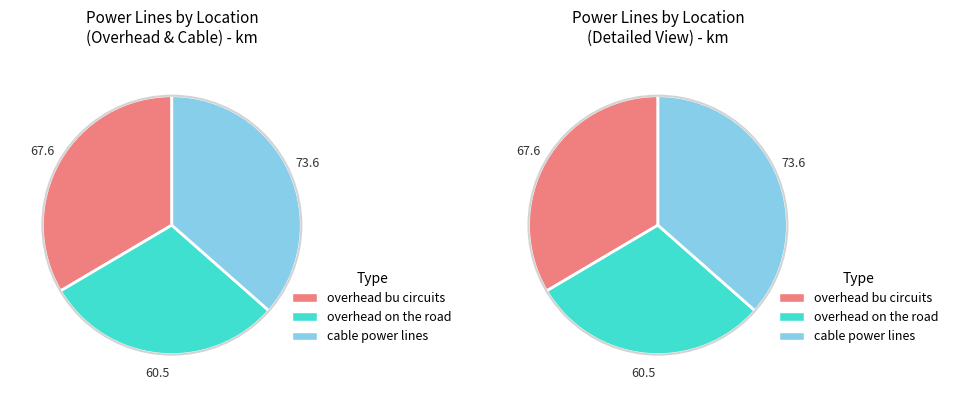

Rank the categories by value from lowest to highest.

overhead on the road, overhead bu circuits, cable power lines